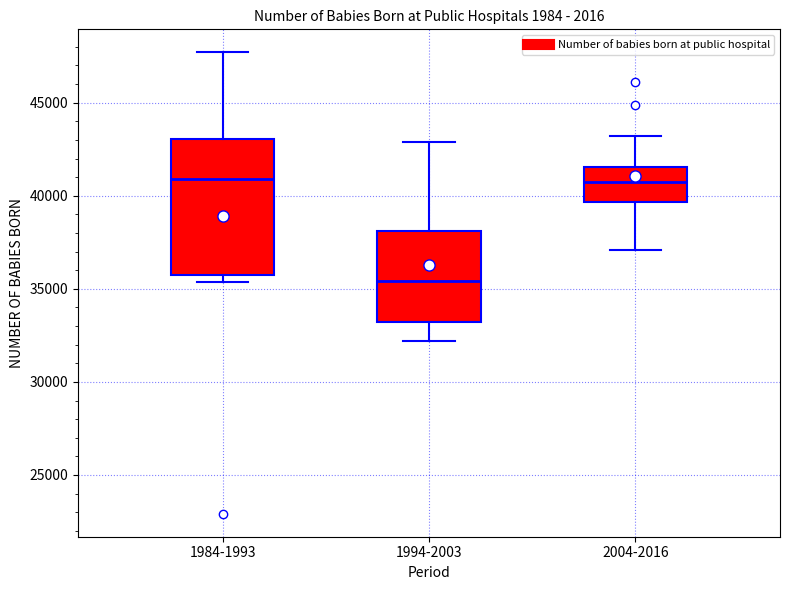

Comparing the boxes themselves (not the whiskers), which one is the tallest?

1984-1993